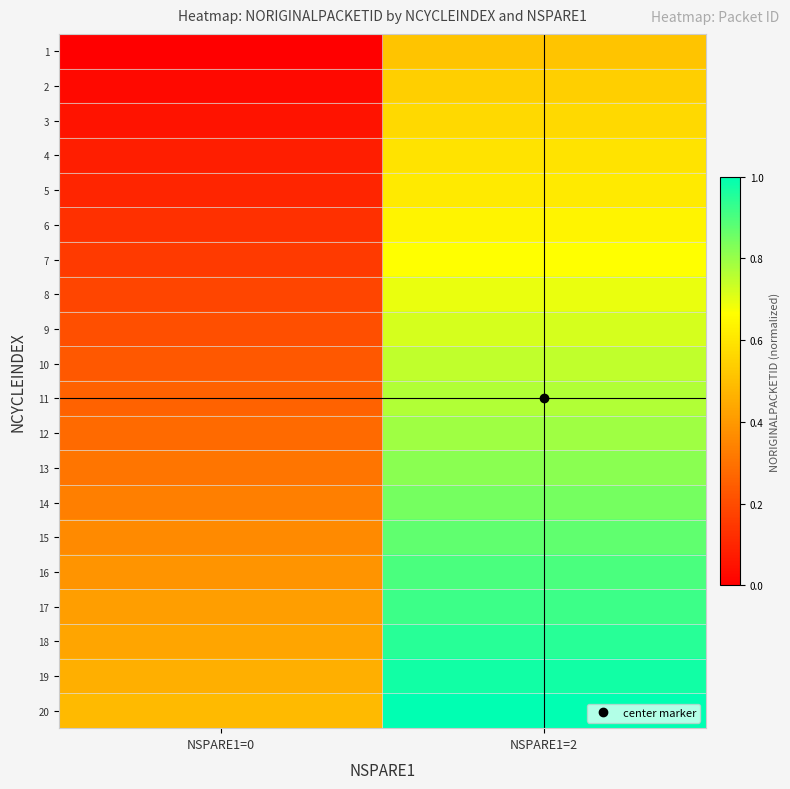

Which series has the largest range (max minus min)?

2